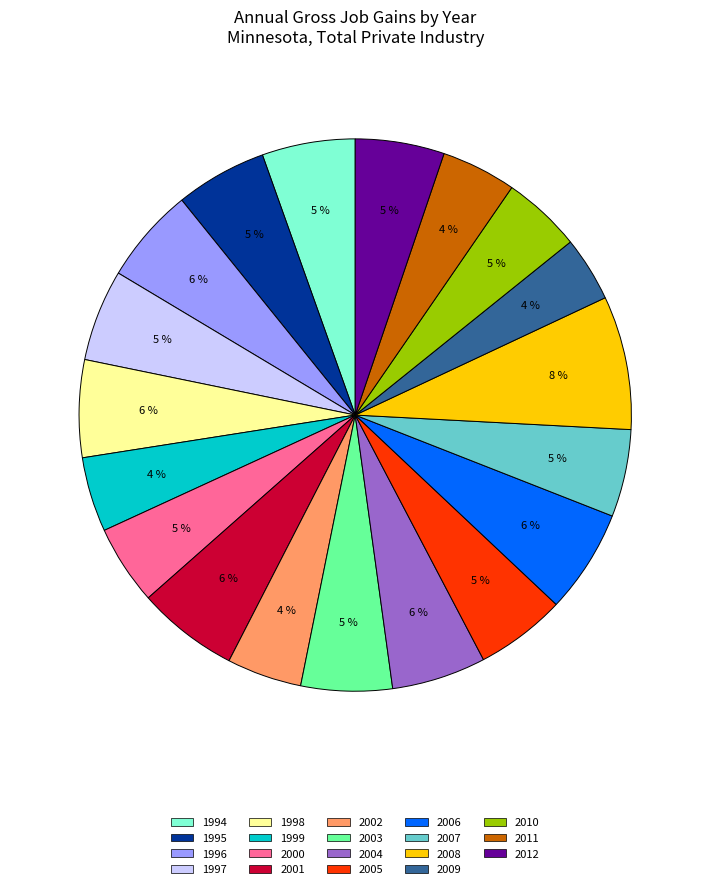

To the nearest percent, what is the average slice percentage?

5%